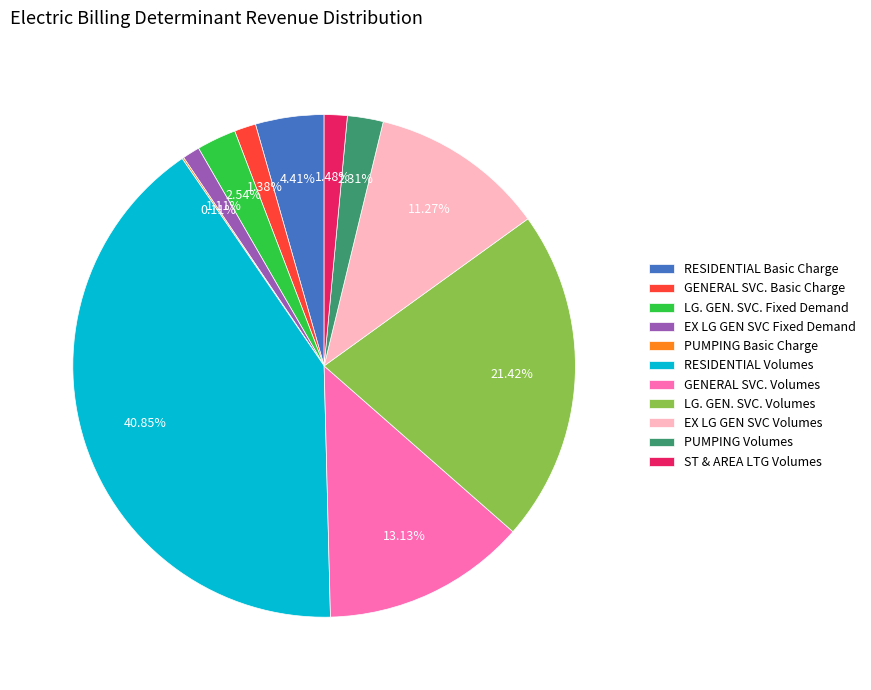

Which slice is the largest?

RESIDENTIAL Volumes